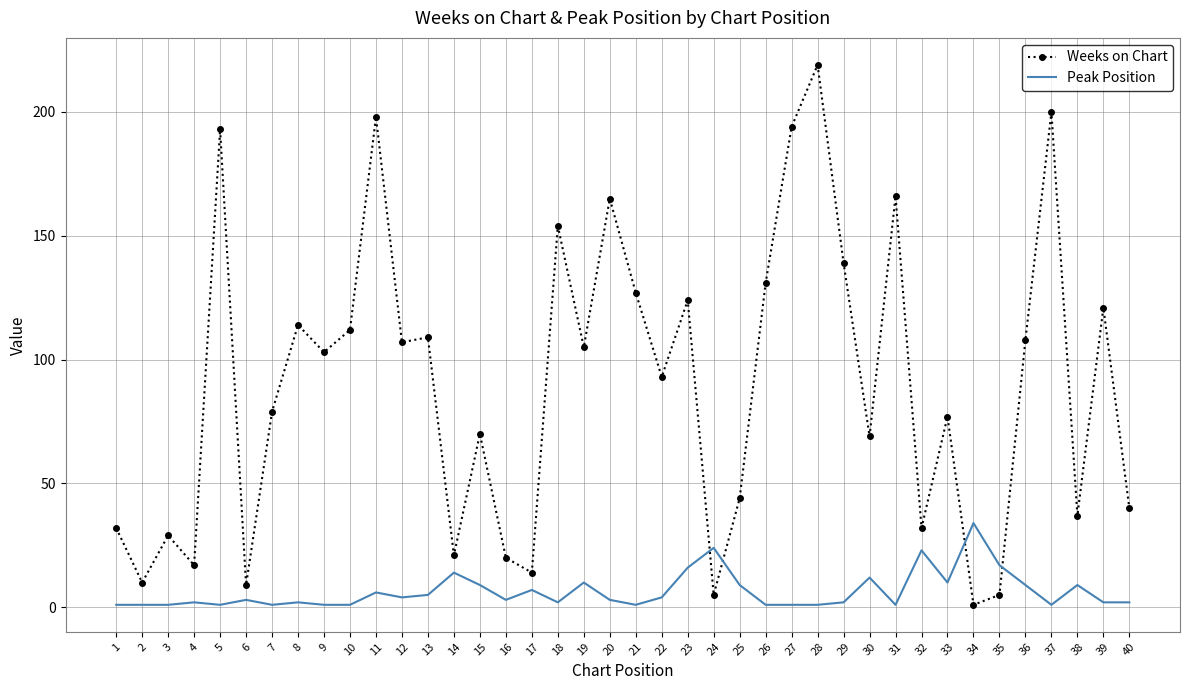

The value of Weeks on Chart at 19 is 187. True or false?

False